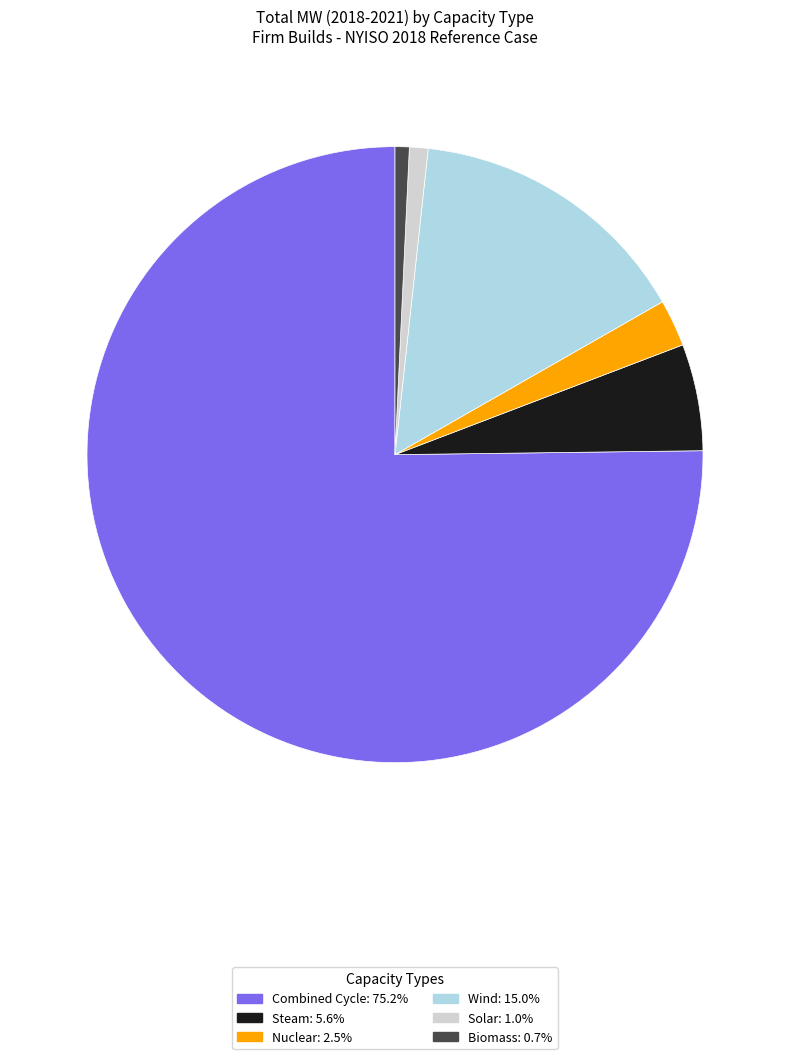

Do Solar and Wind together represent more than half of the pie?

No